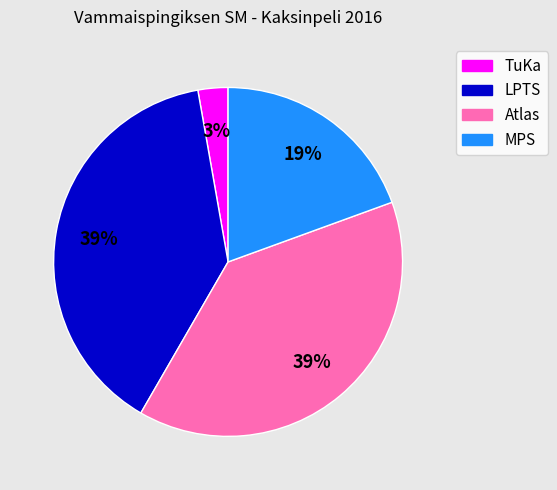

Is there any slice that represents more than half of the pie?

No